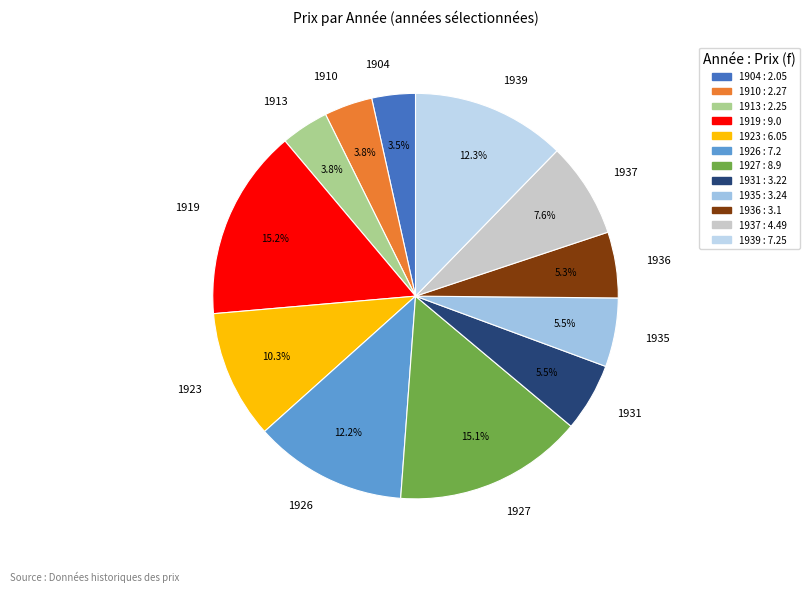

The 1910 slice represents 10% of the pie. True or false?

False